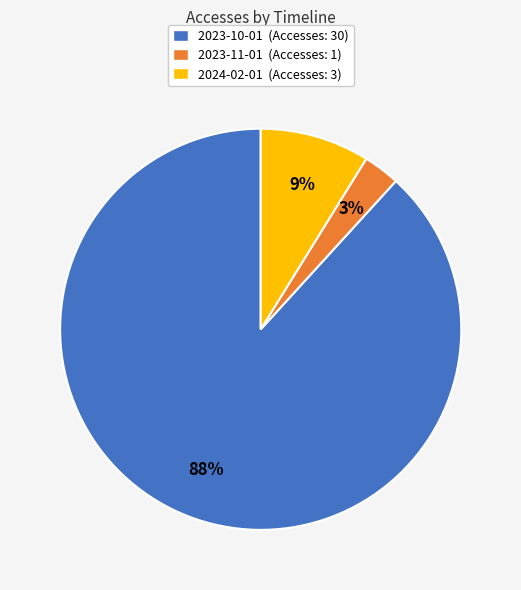

Rank the categories by value from lowest to highest.

2023-11-01, 2024-02-01, 2023-10-01